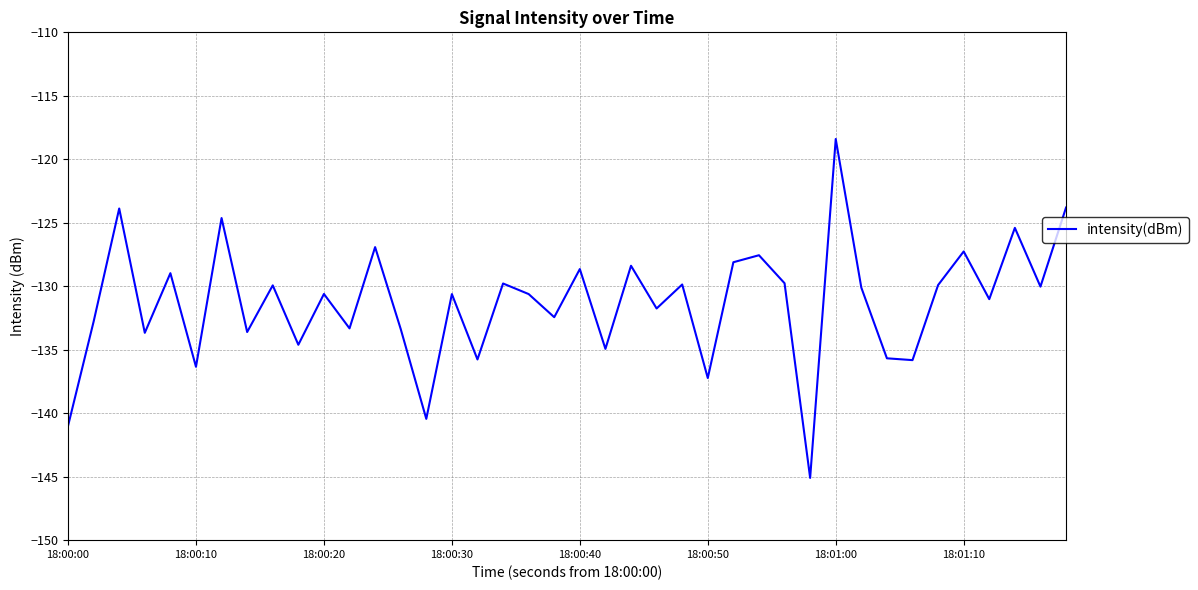

What is the difference between the maximum and minimum values?

26.7